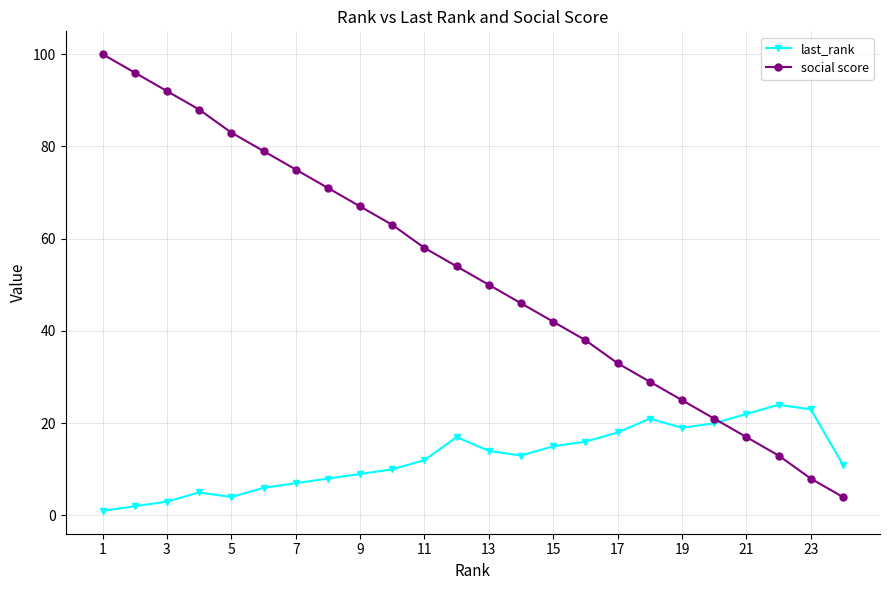

Which series has the largest total across all categories?

social score